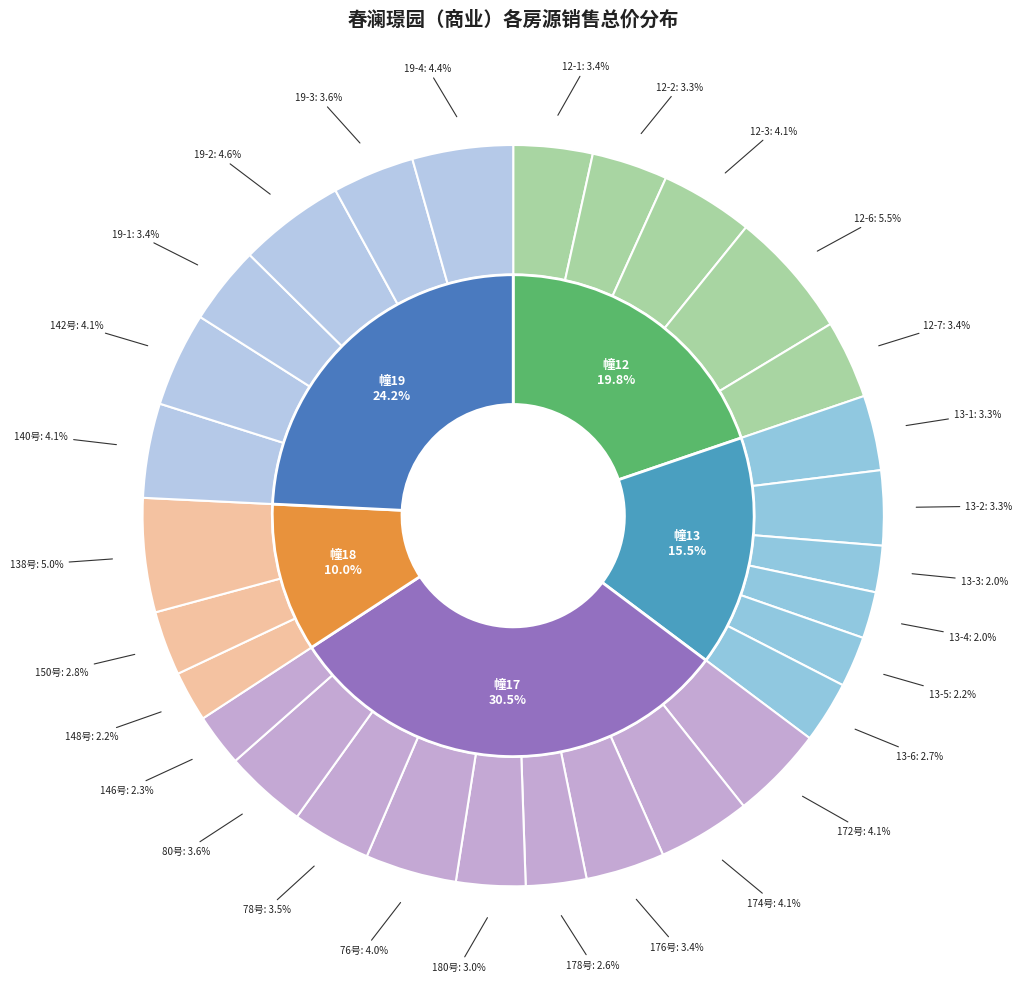

Is there a majority slice in this chart?

No